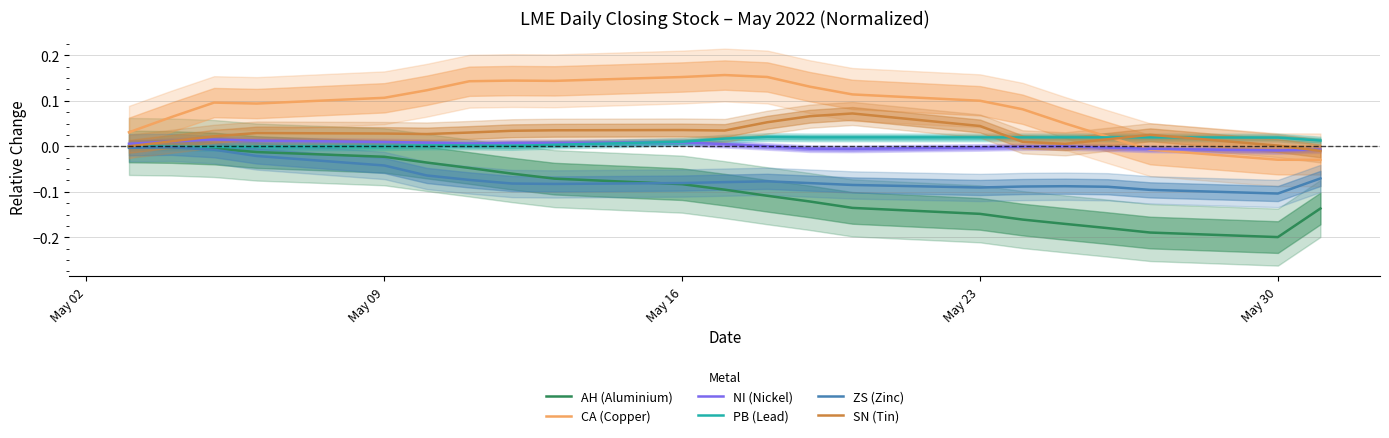

Is the value of SN (Tin) at May 23 greater than the value of CA (Copper) at May 30?

Yes